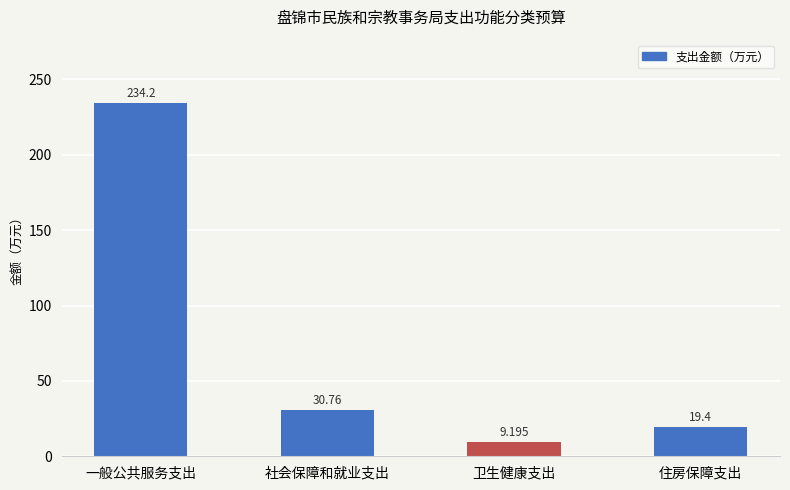

Count the number of categories in the chart.

4